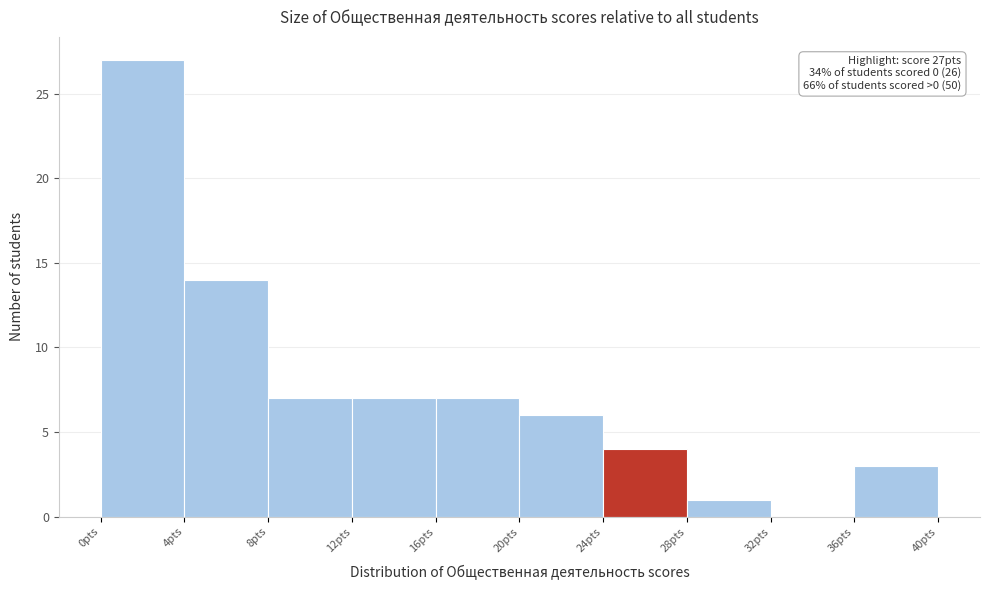

Which range on the x-axis has the tallest bar?

0 to 4